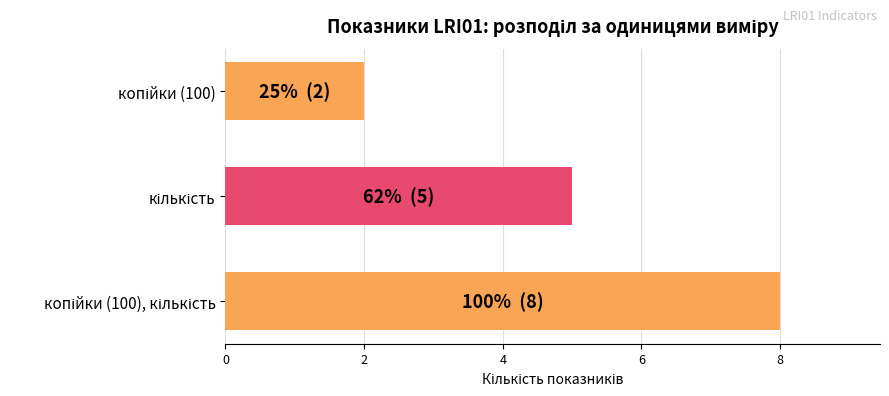

What is the difference between the maximum and second lowest values?

3